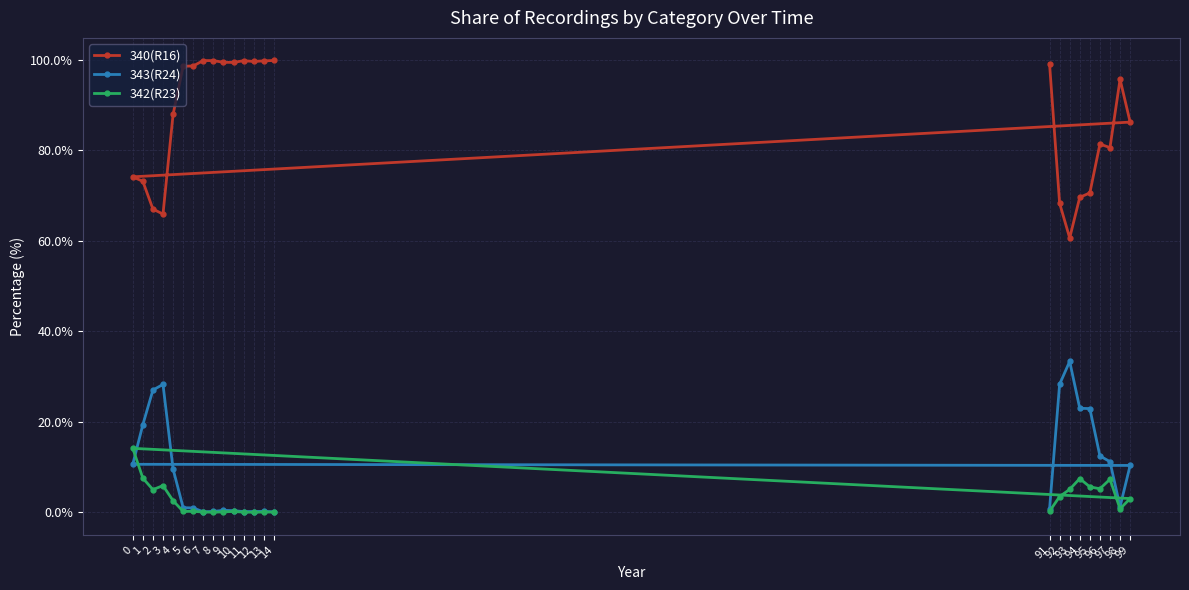

In 340(R16), how many points are lower than both neighbors (excluding endpoints)?

5